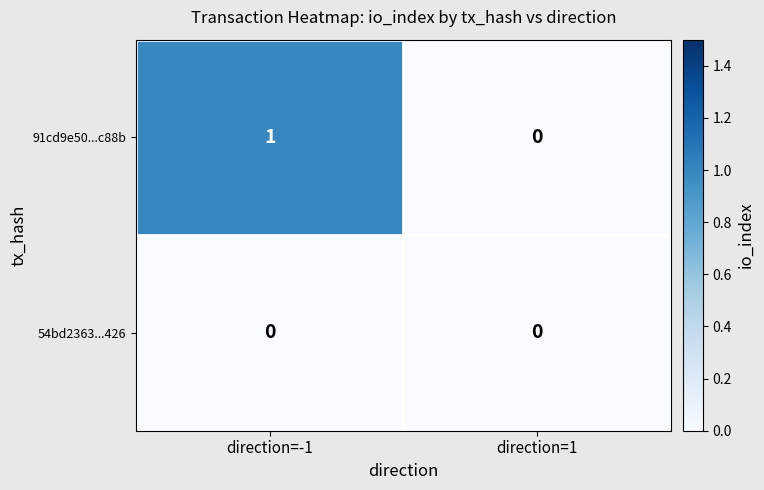

Which series has the largest total across all categories?

91cd9e50...c88b